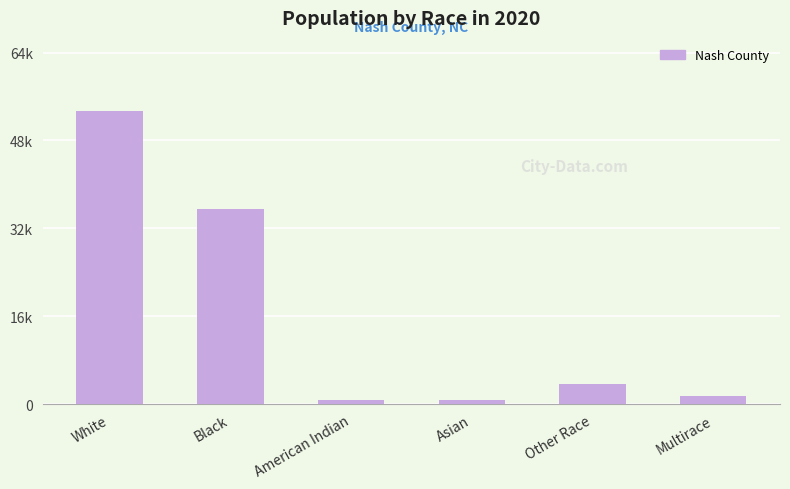

Does the chart contain any negative values?

No